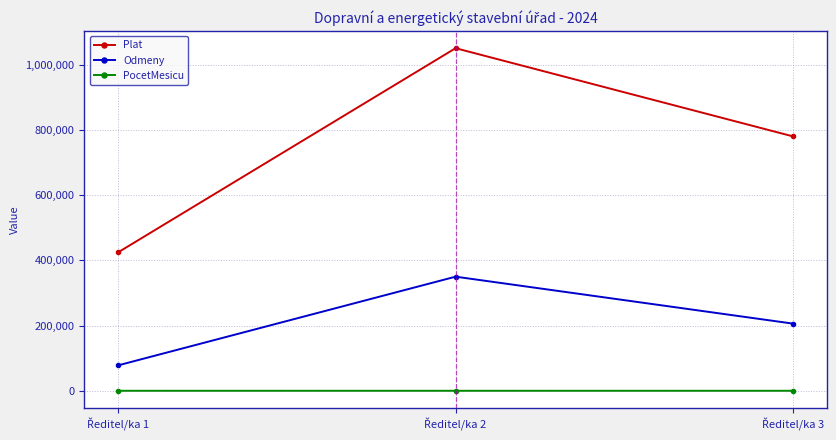

What are all the series names shown in the legend?

Plat, Odmeny, PocetMesicu